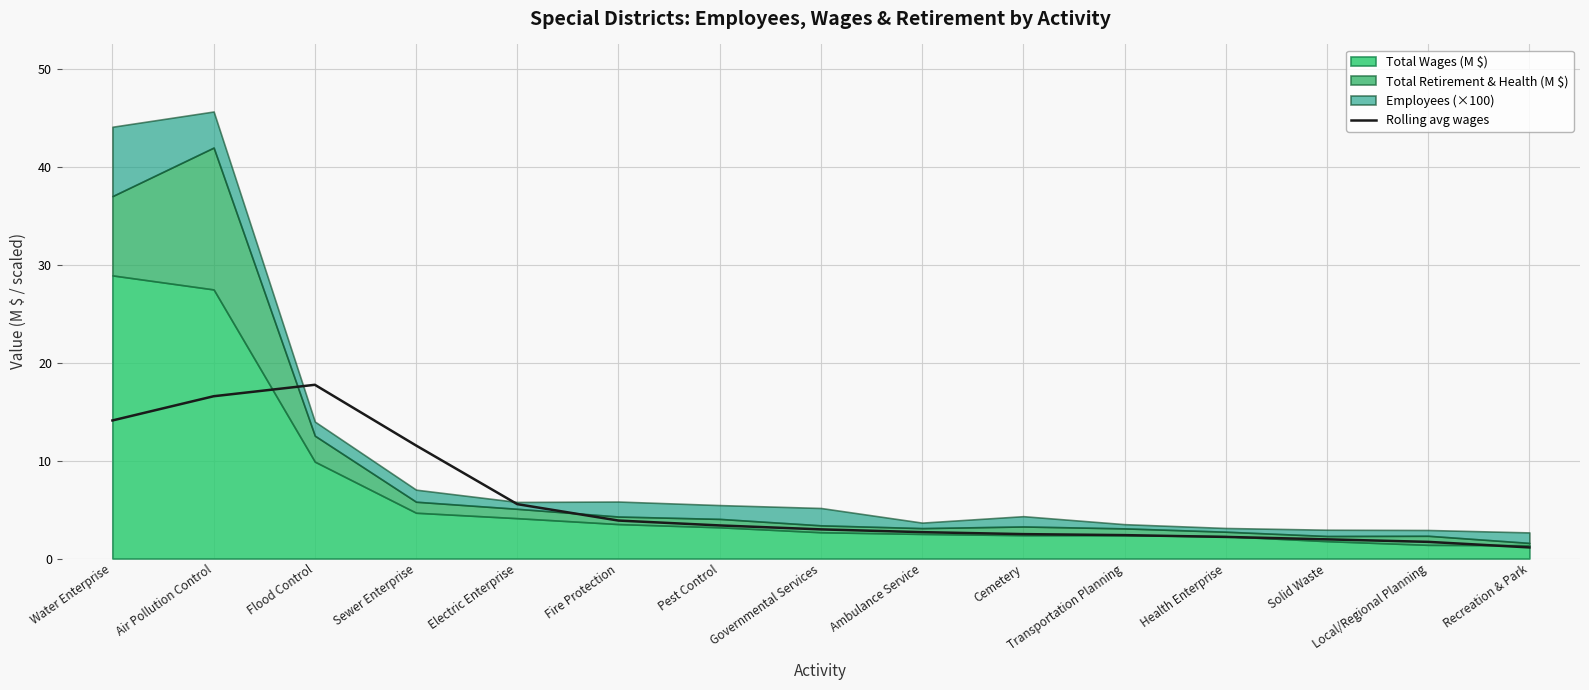

Count the number of values greater than 2.

12